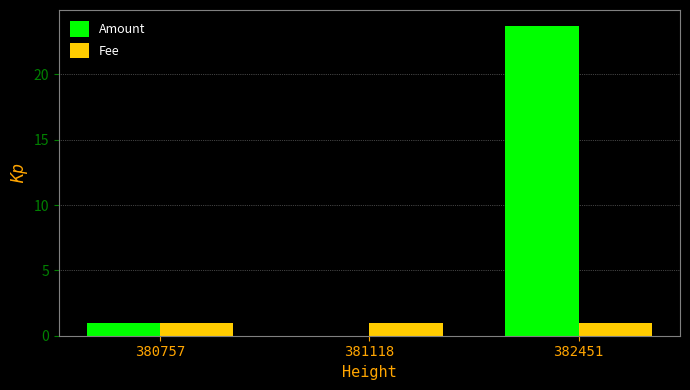

Reading left to right, what are all the values shown in this chart?

Amount: 1.0	0.0	23.7
Fee: 1.0	1.0	1.0